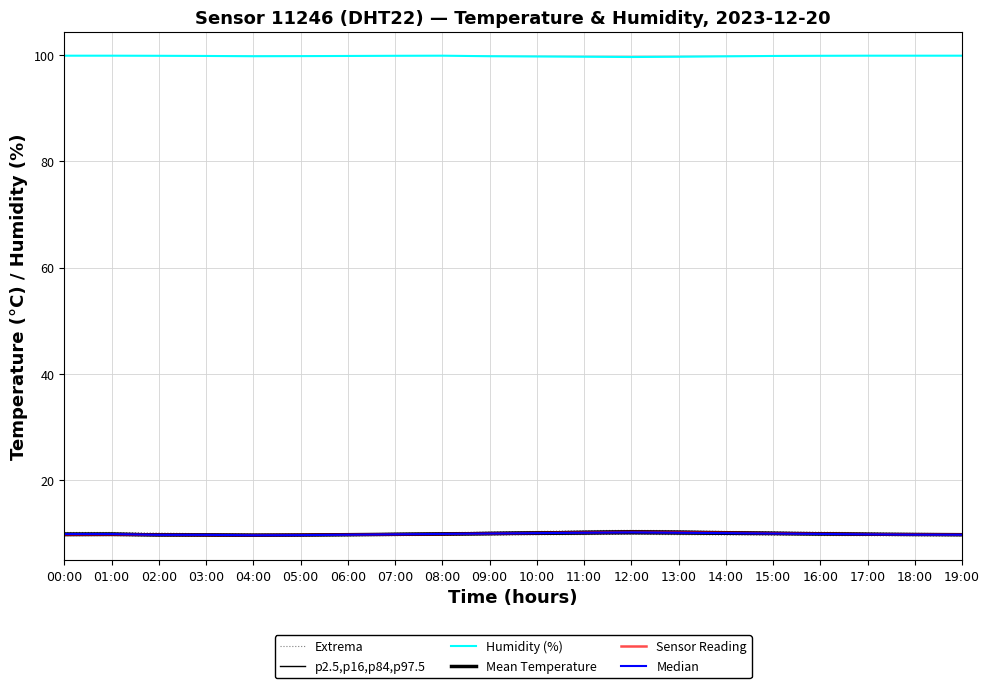

True or false: Sensor Reading has a value of 10.2 at 14:00.

True